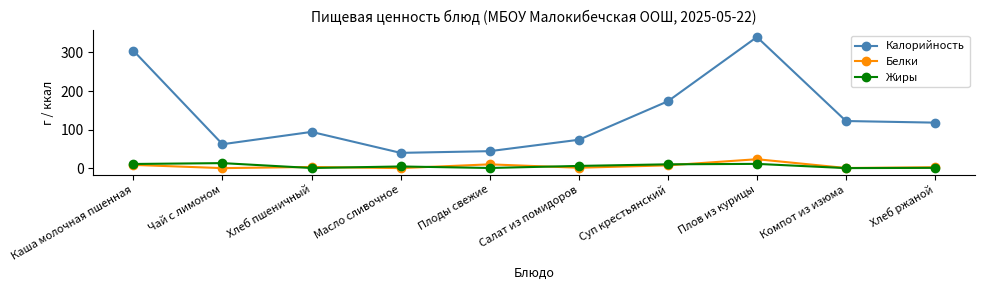

What is the difference between the highest and lowest values at Чай с лимоном?

62.0